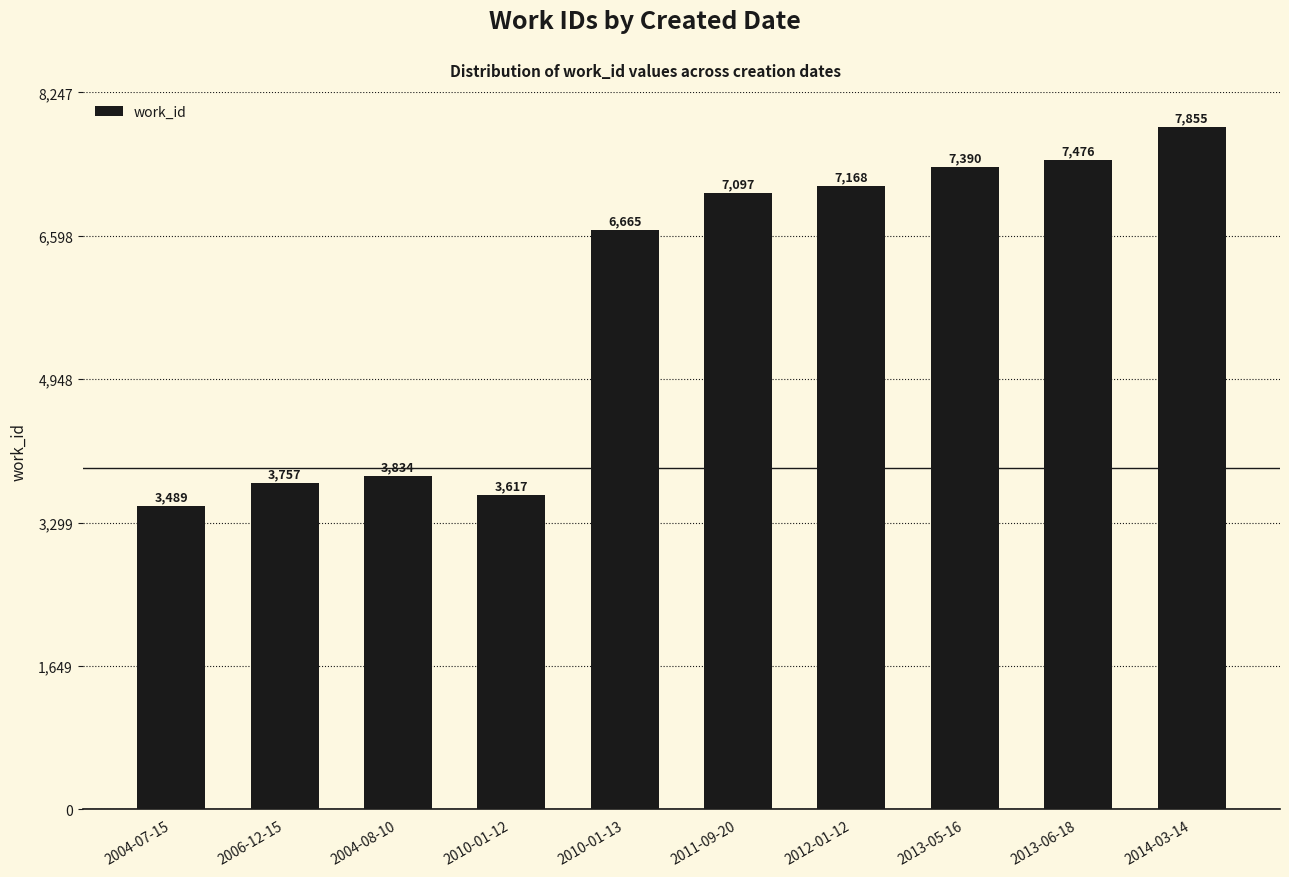

What is the difference between the maximum and minimum values?

4366